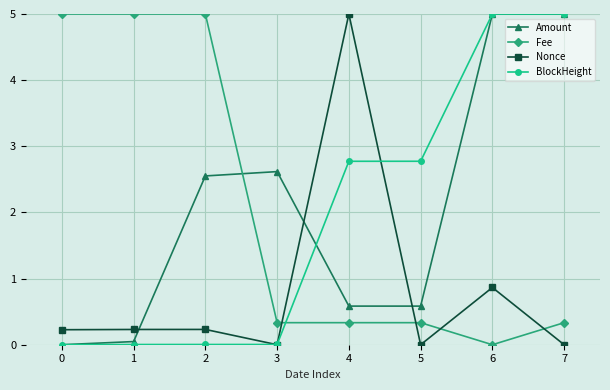

True or false: Nonce has more than 1 interior local peaks.

True